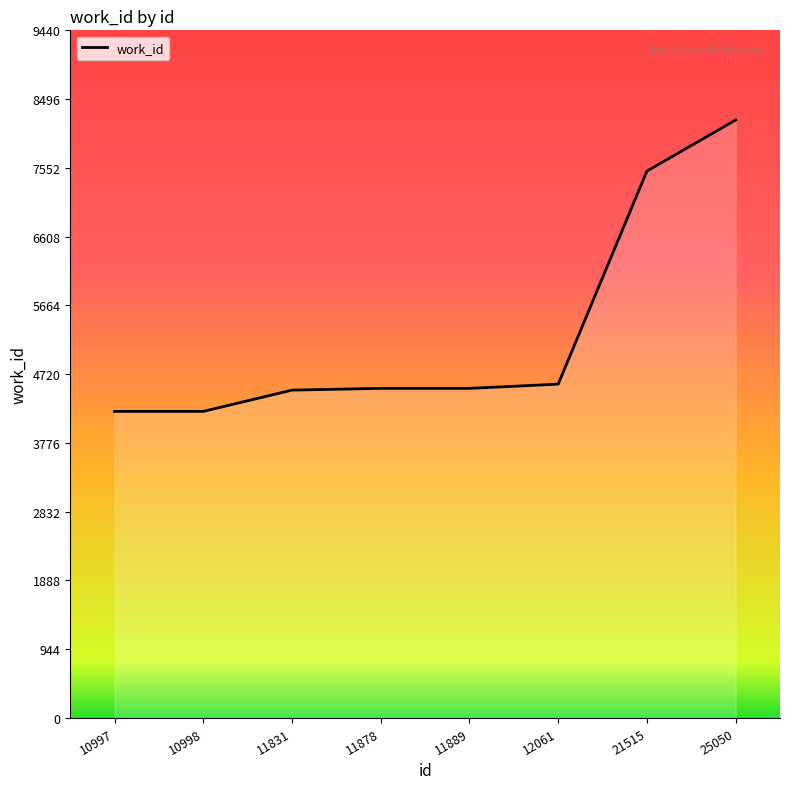

The value at 21515 is 13269. True or false?

False